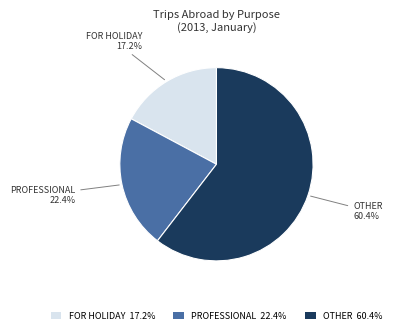

What portion of the pie excludes FOR HOLIDAY 17.2%?

82.8%